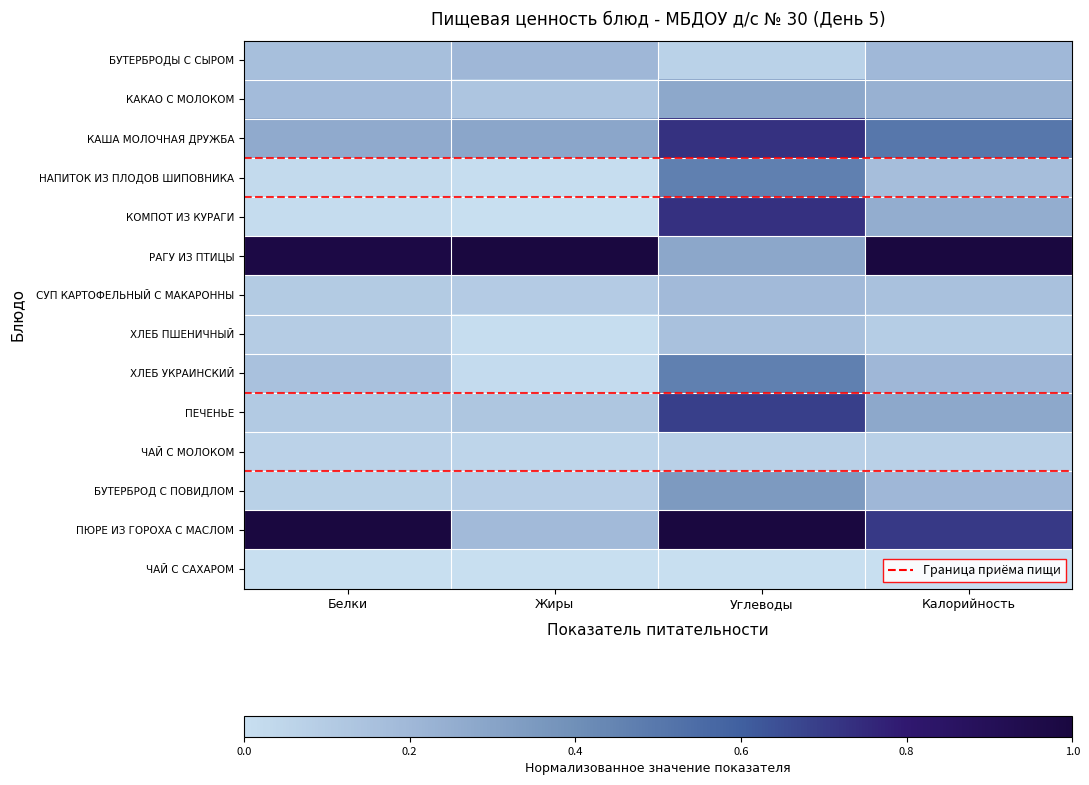

Which has a higher value, Жиры or Белки?

Жиры